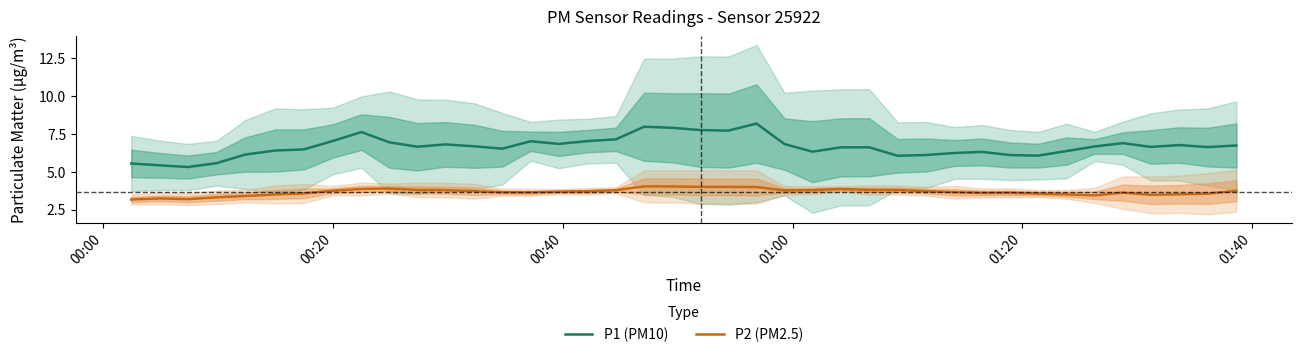

What is the lowest value of the P2 (PM2.5) series?

3.2